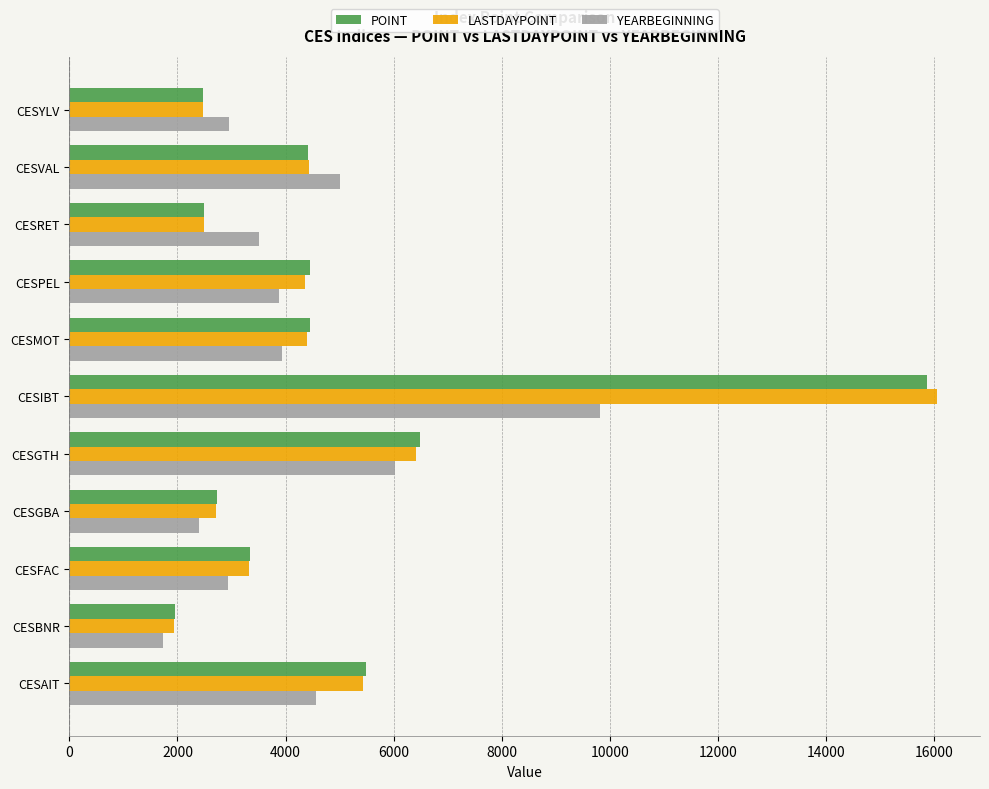

At which category is the sum across all series the highest?

CESIBT